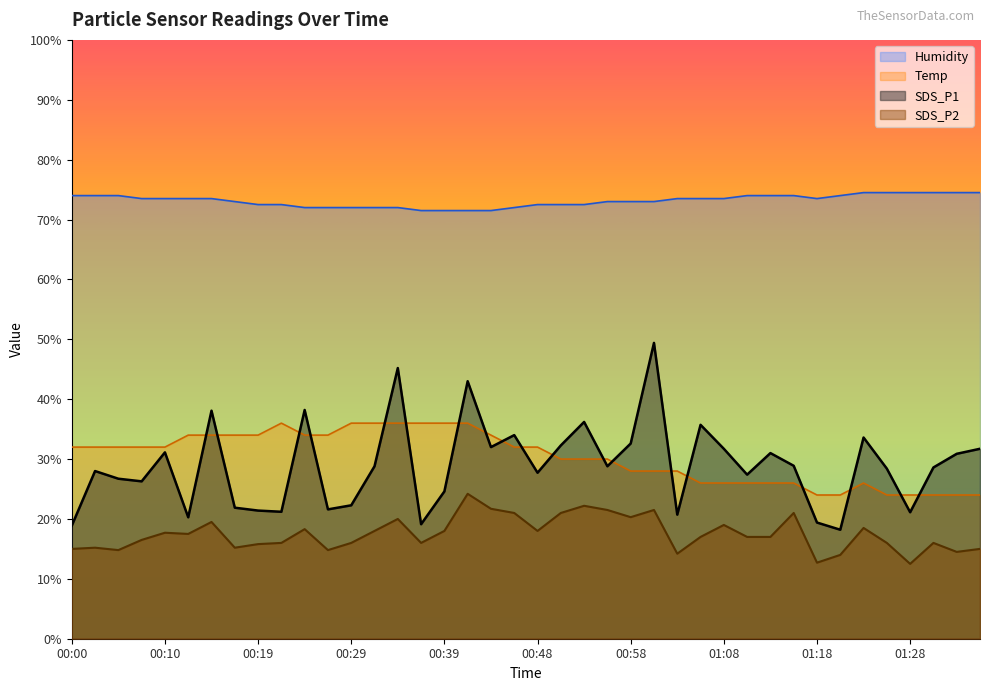

True or false: Temp and SDS_P2 intersect in this chart.

False